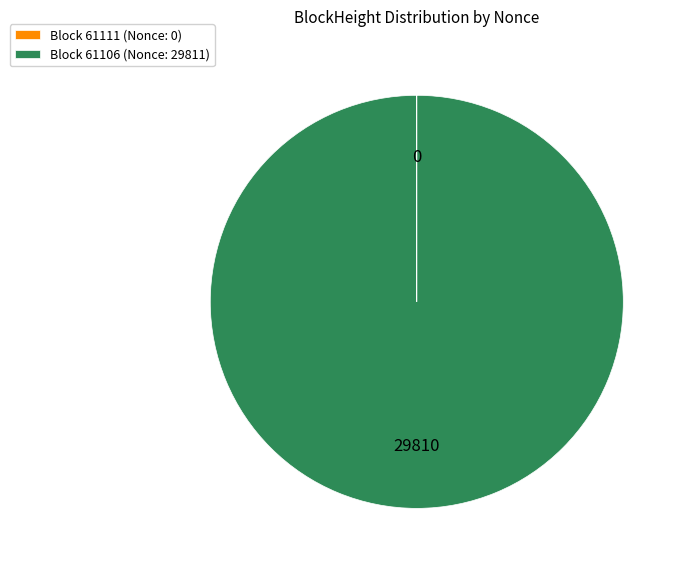

What is the largest slice in the pie chart?

Block 61106 (Nonce: 29811)